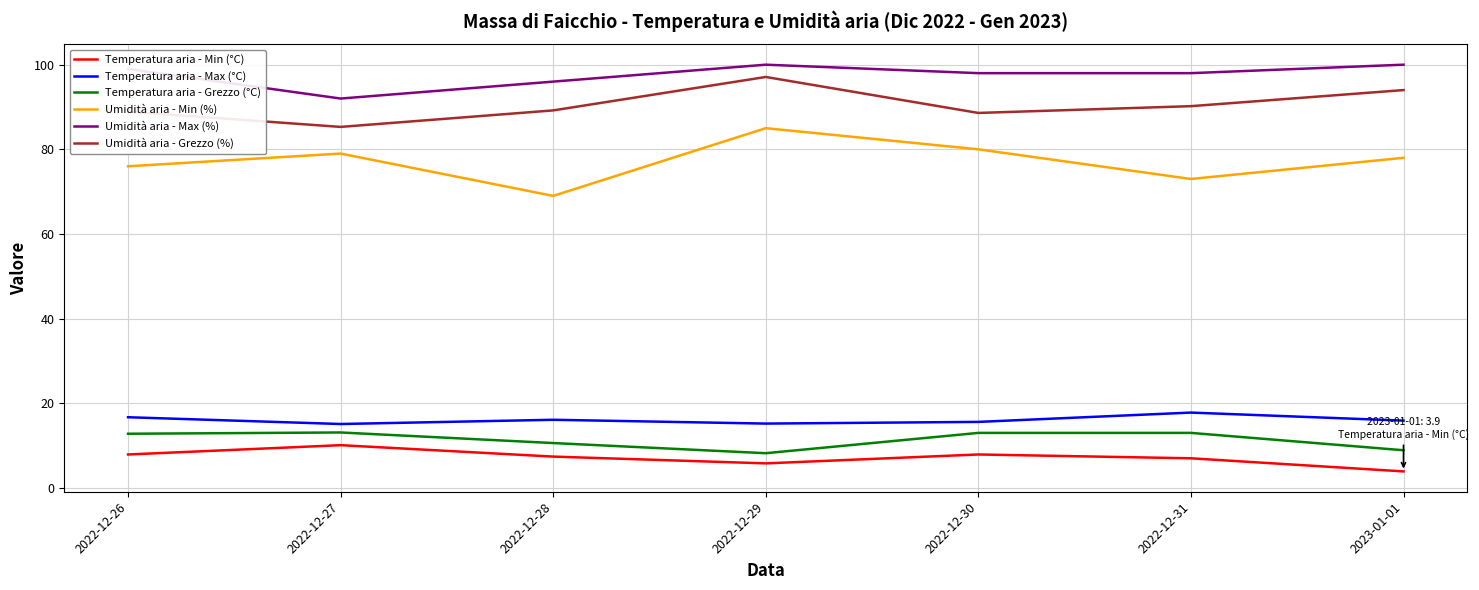

Does the chart have visible grid lines?

Yes